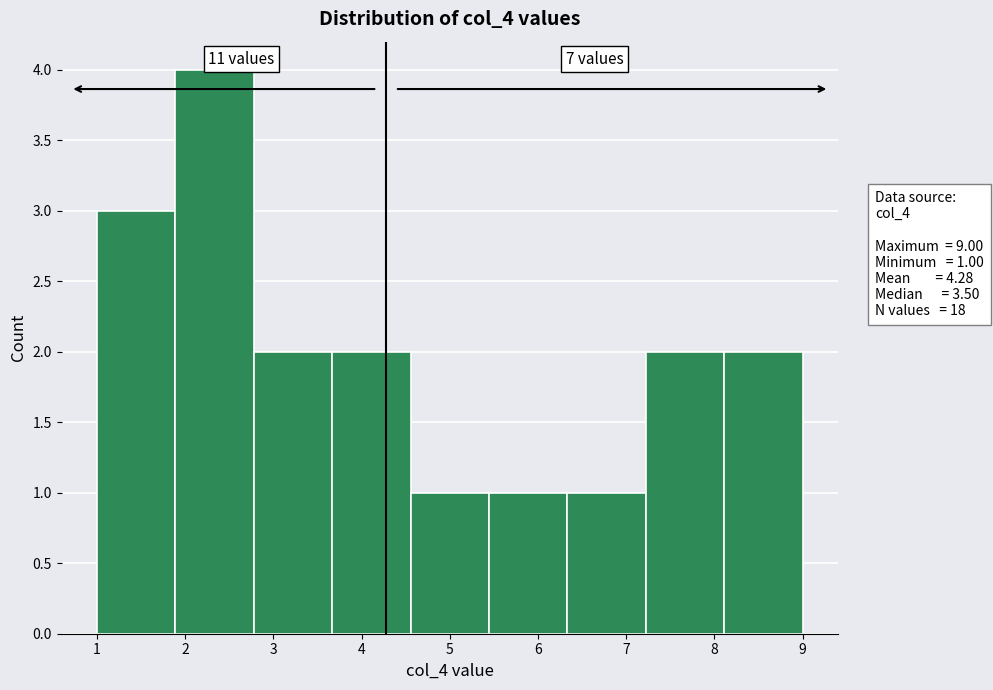

Which range on the x-axis has the tallest bar?

1.9 to 2.8